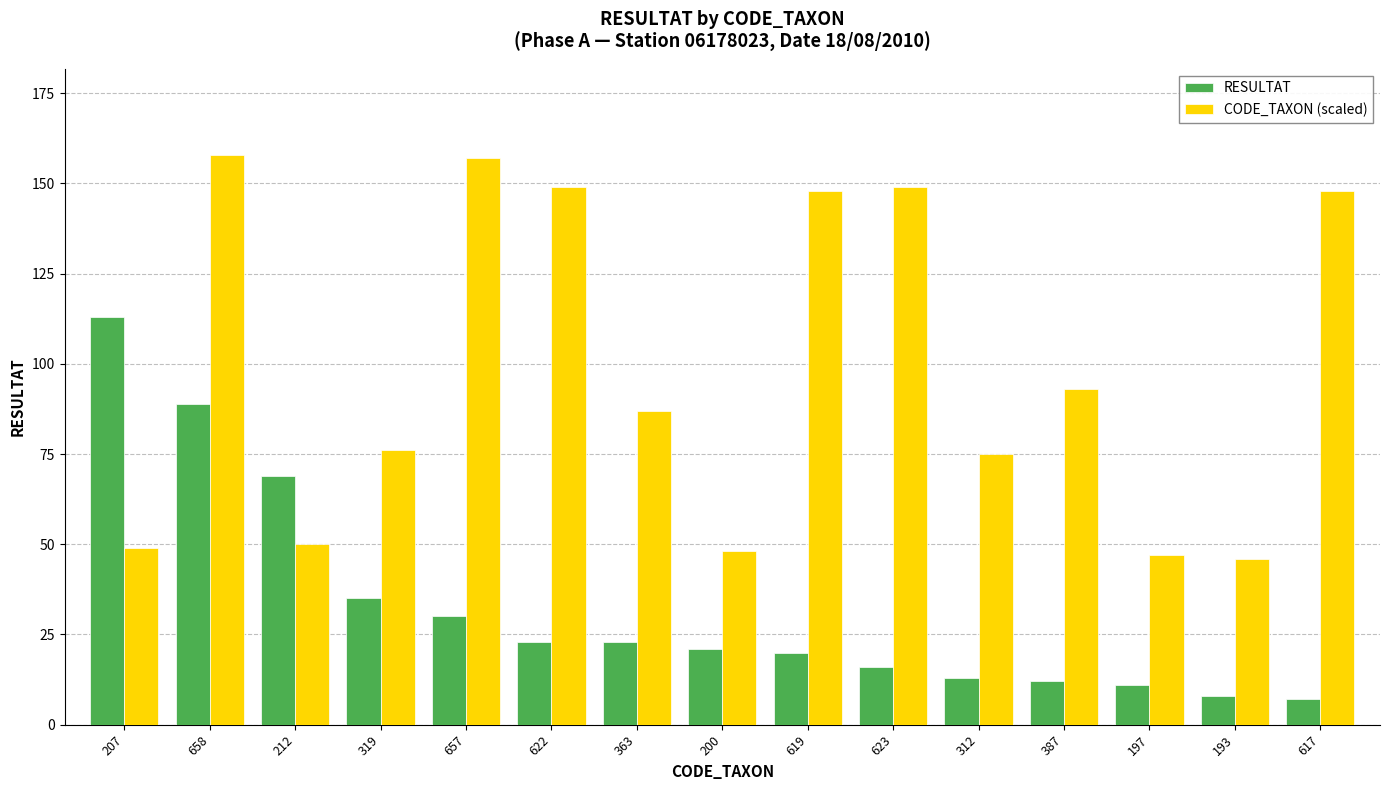

At which category is the sum across all series the highest?

658